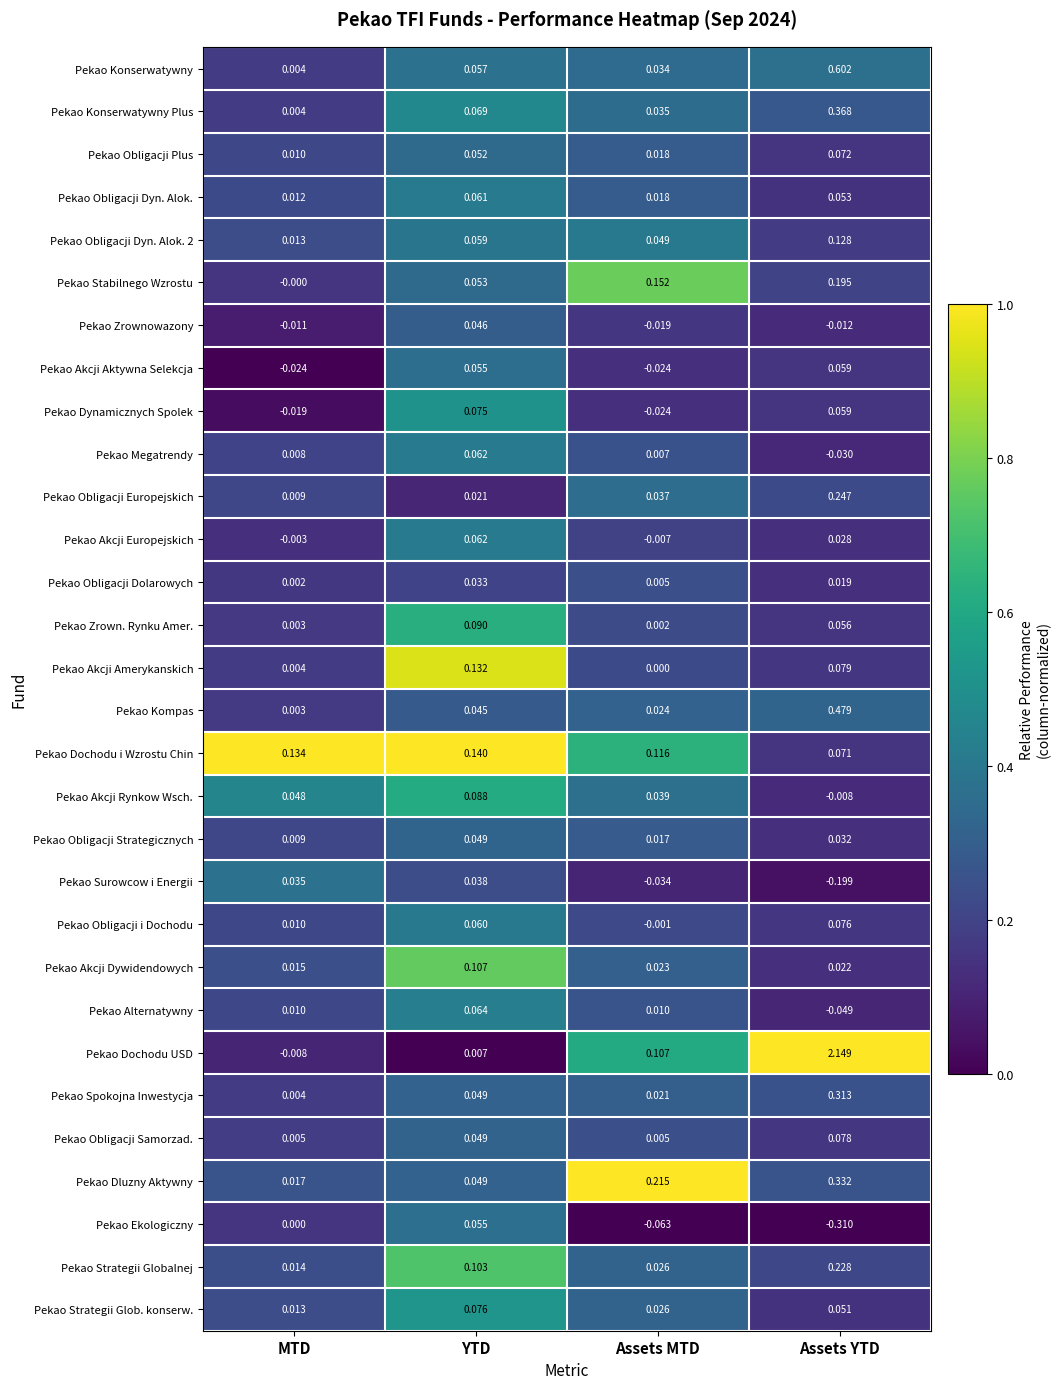

At which category is the sum across all series the highest?

Assets YTD